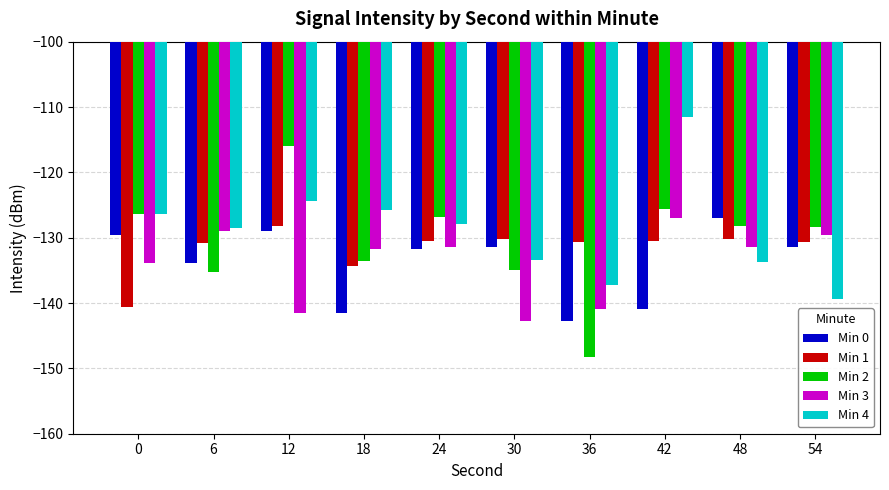

True or false: Min 0 has a value of -43.1 at 48.

False